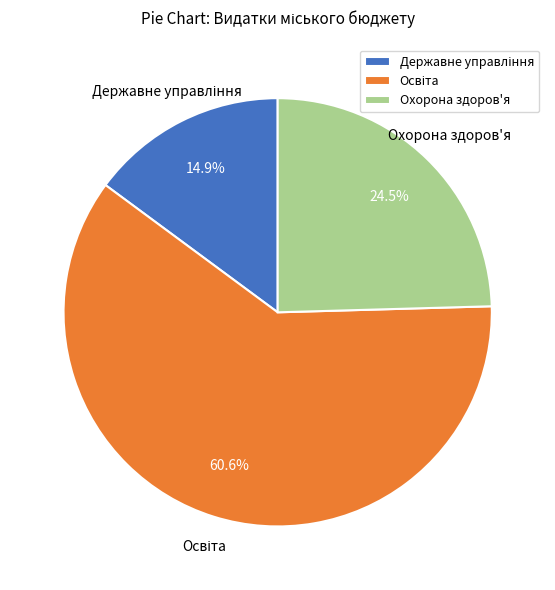

Does Охорона здоров'я account for over 50% of the chart?

No